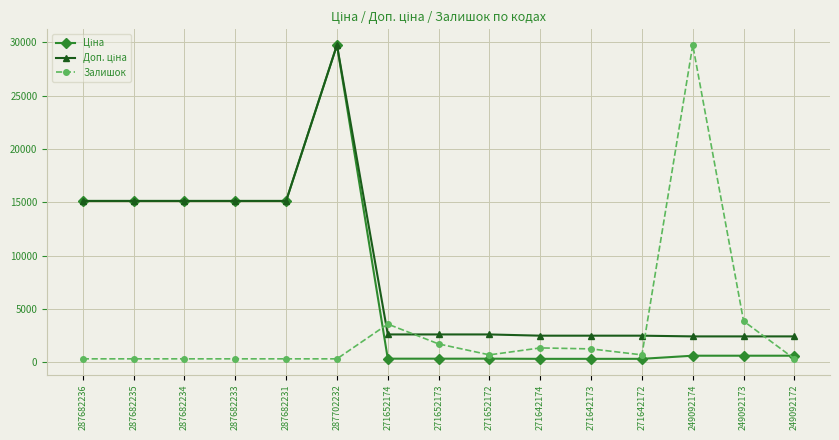

Which category has the highest value in the Залишок series?

249092174